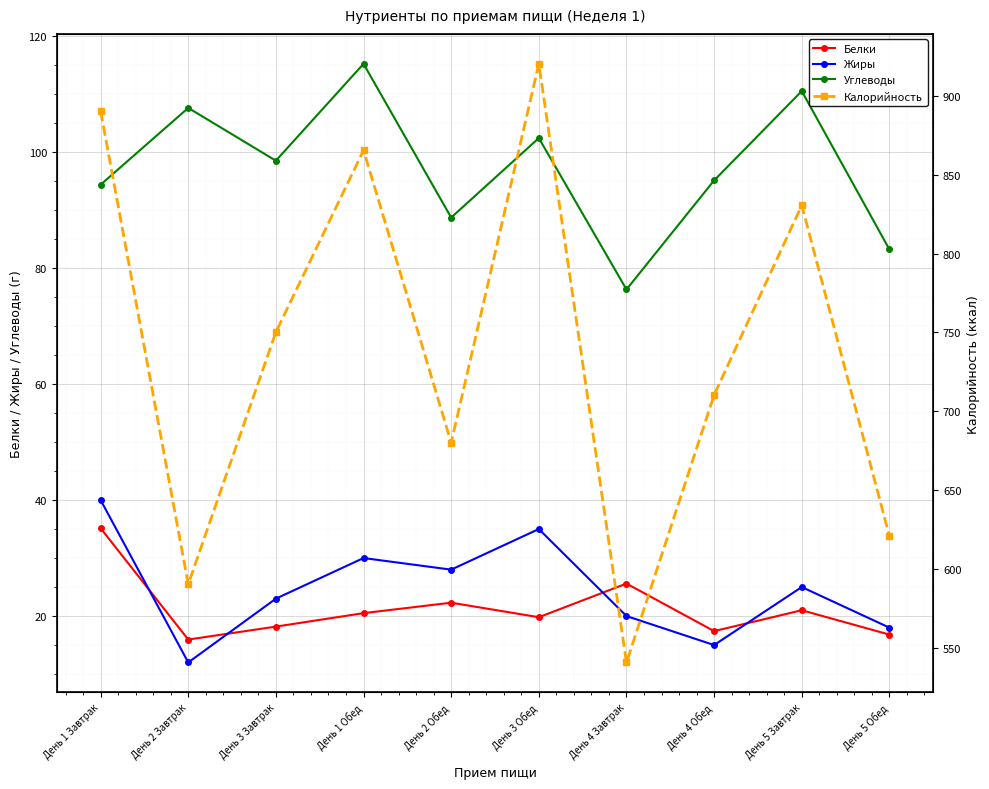

Reading left to right, transcribe all the data shown in this chart.

Белки: День 1 Завтрак=35.1	День 2 Завтрак=15.9	День 3 Завтрак=18.2	День 1 Обед=20.5	День 2 Обед=22.3	День 3 Обед=19.8	День 4 Завтрак=25.6	День 4 Обед=17.4	День 5 Завтрак=21.0	День 5 Обед=16.8
Жиры: День 1 Завтрак=40.0	День 2 Завтрак=12.0	День 3 Завтрак=23.0	День 1 Обед=30.0	День 2 Обед=28.0	День 3 Обед=35.0	День 4 Завтрак=20.0	День 4 Обед=15.0	День 5 Завтрак=25.0	День 5 Обед=18.0
Углеводы: День 1 Завтрак=94.4	День 2 Завтрак=107.6	День 3 Завтрак=98.5	День 1 Обед=115.2	День 2 Обед=88.7	День 3 Обед=102.4	День 4 Завтрак=76.3	День 4 Обед=95.1	День 5 Завтрак=110.5	День 5 Обед=83.2
Калорийность: День 1 Завтрак=890.3	День 2 Завтрак=590.4	День 3 Завтрак=750.2	День 1 Обед=865.5	День 2 Обед=680.1	День 3 Обед=920.3	День 4 Завтрак=540.8	День 4 Обед=710.4	День 5 Завтрак=830.6	День 5 Обед=620.9